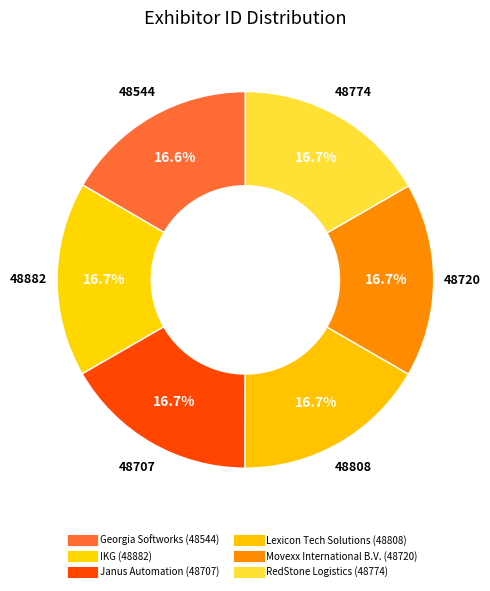

Is RedStone Logistics the majority of the pie?

No